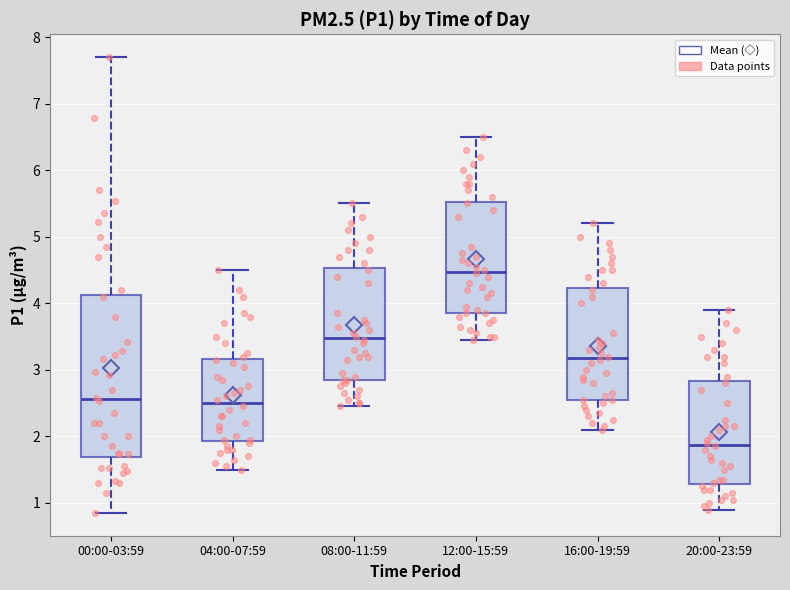

Where does the lower whisker of the box for 04:00-07:59 end on the y-axis? The values are not printed on the chart, so give them approximately, as read against the axis.

1.5